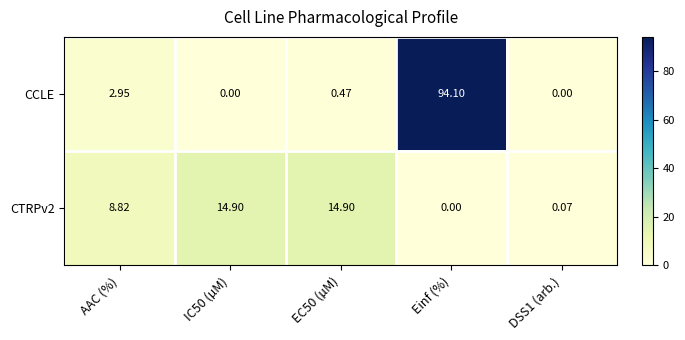

How many data points in CTRPv2 are above 8?

3